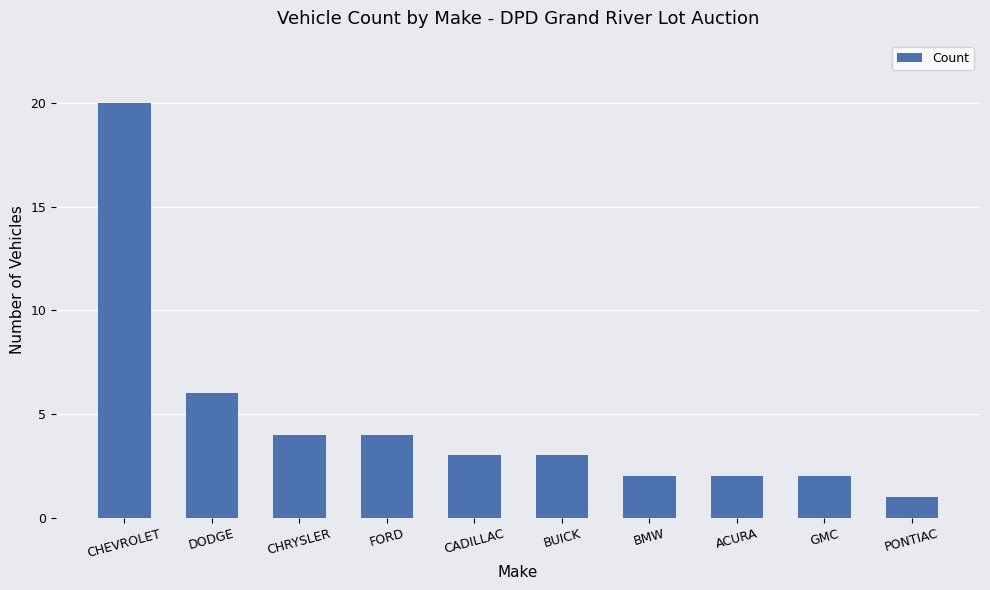

What is the difference between the values at CHEVROLET and BUICK?

17